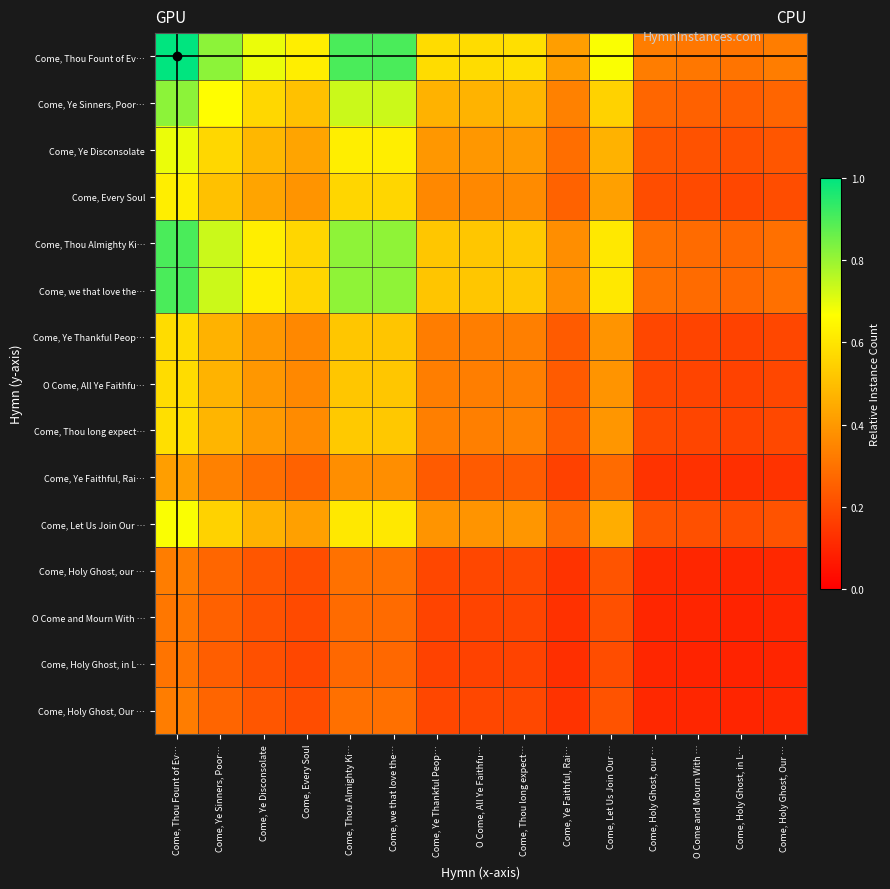

What is the spread (max minus min) of values at Come, Ye Sinners, Poor…?

0.6